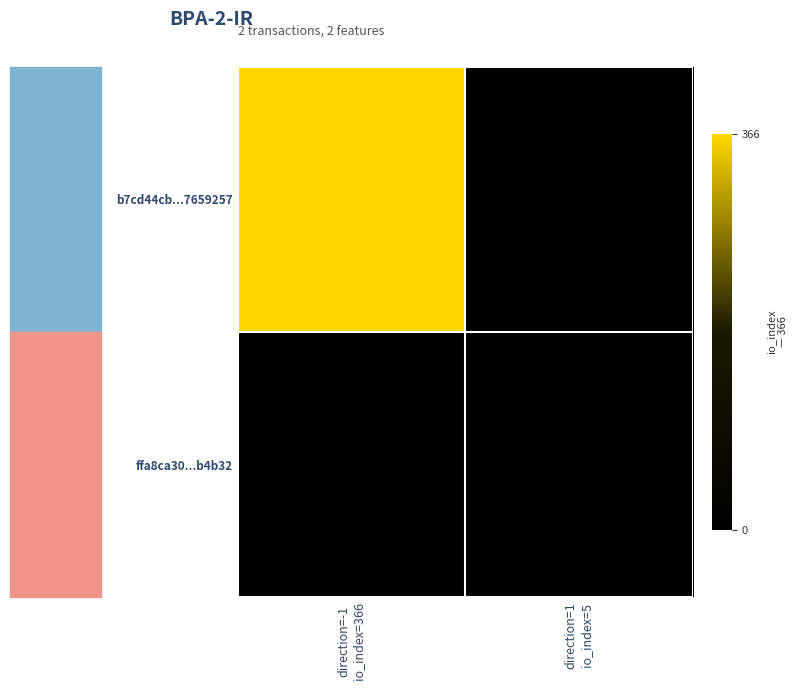

What is the total value across all series at direction=-1
io_index=366?

366